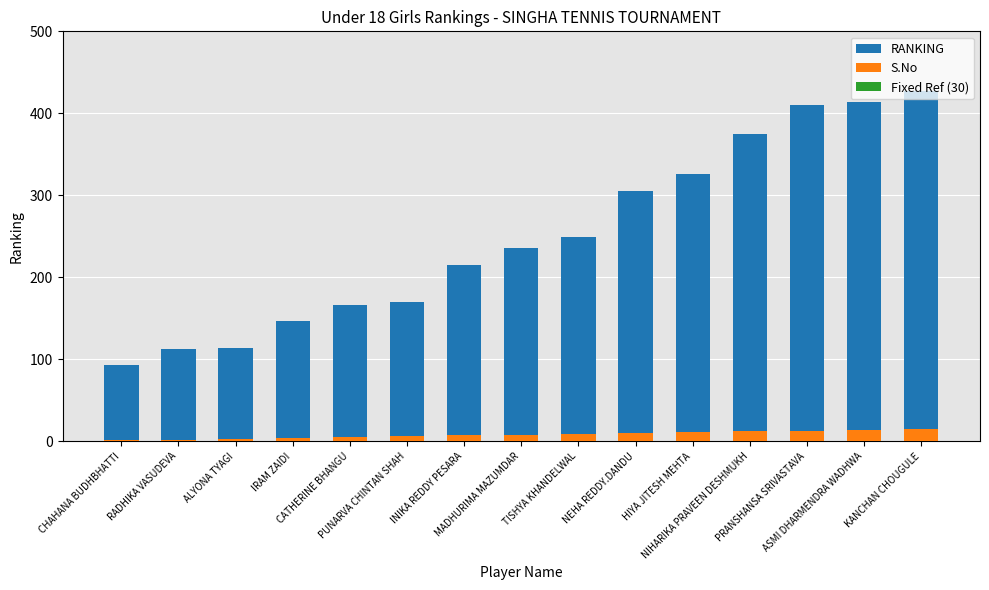

What is the difference between the second highest and minimum values in the RANKING series?

321